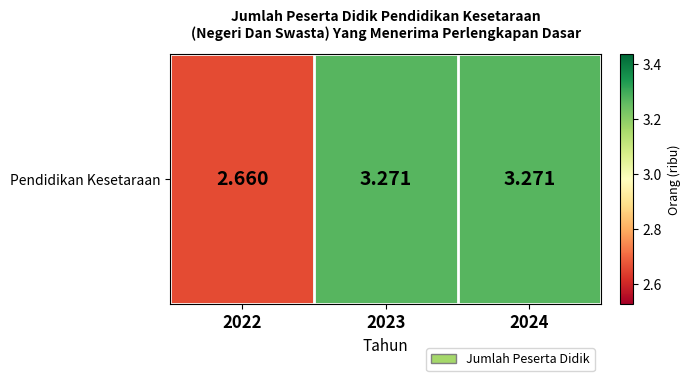

Read the value at 2023.

3.3